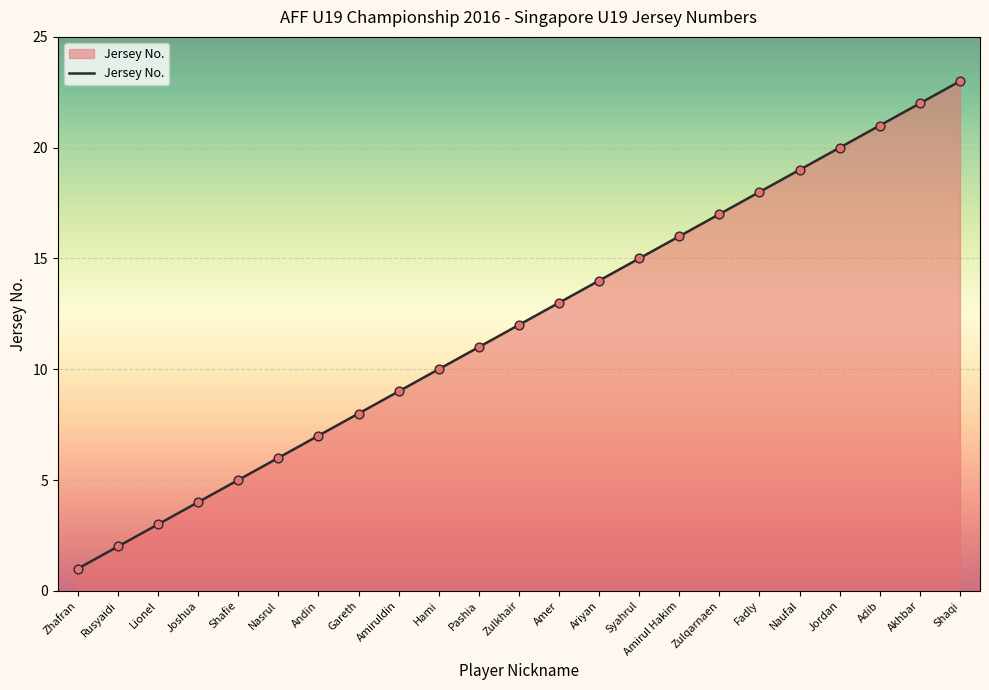

What is the change in value from Amiruldin to Fadly?

+9